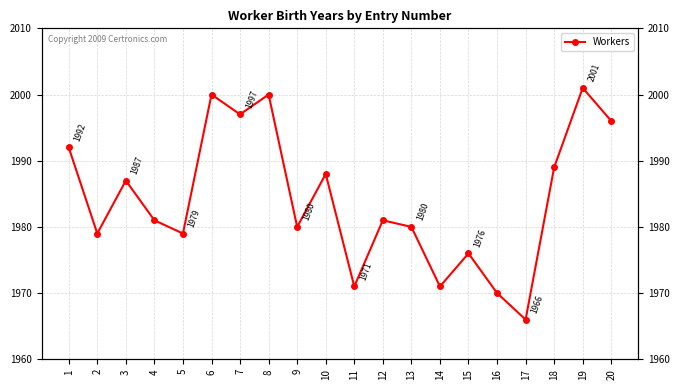

What is the greatest value displayed?

2001